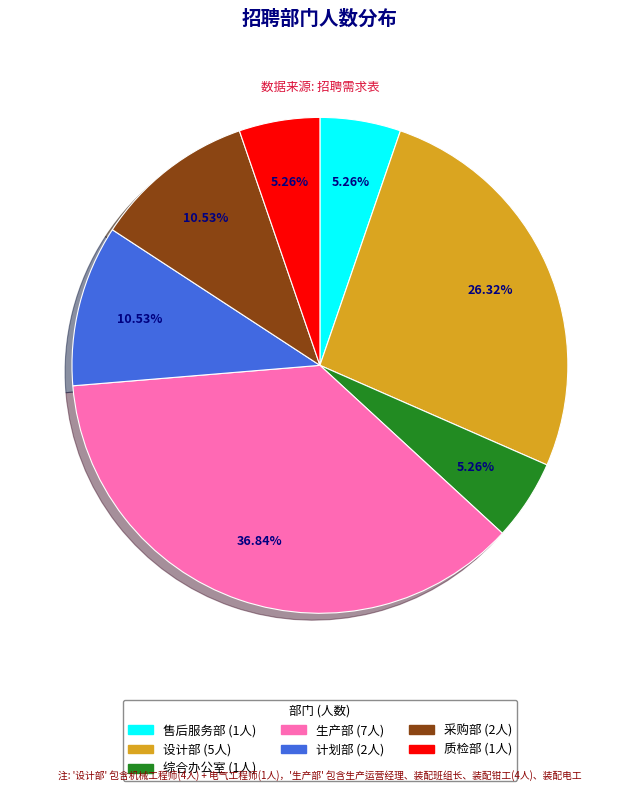

Which slice is the largest?

生产部